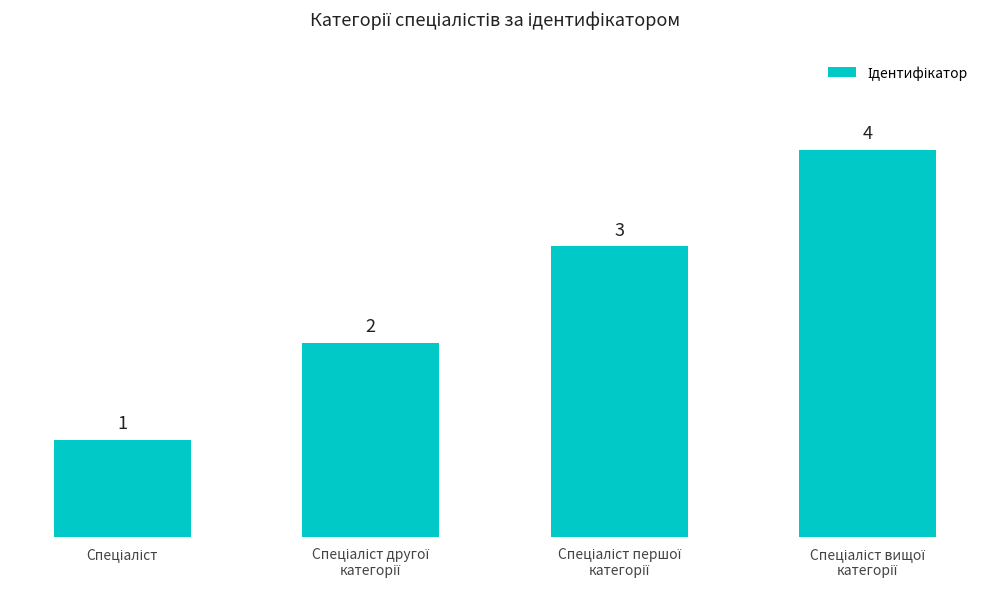

What is the maximum value shown in the chart?

4